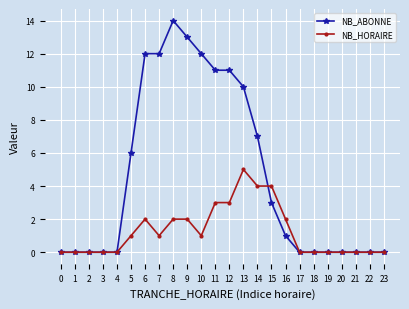

What is the maximum value for NB_ABONNE?

14